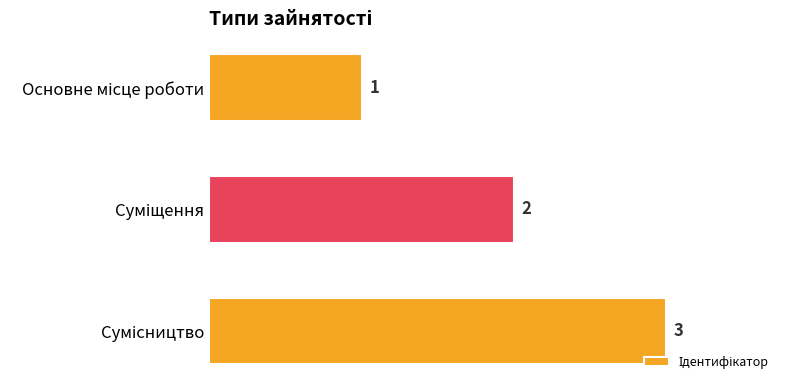

What is the maximum value shown in the chart?

3